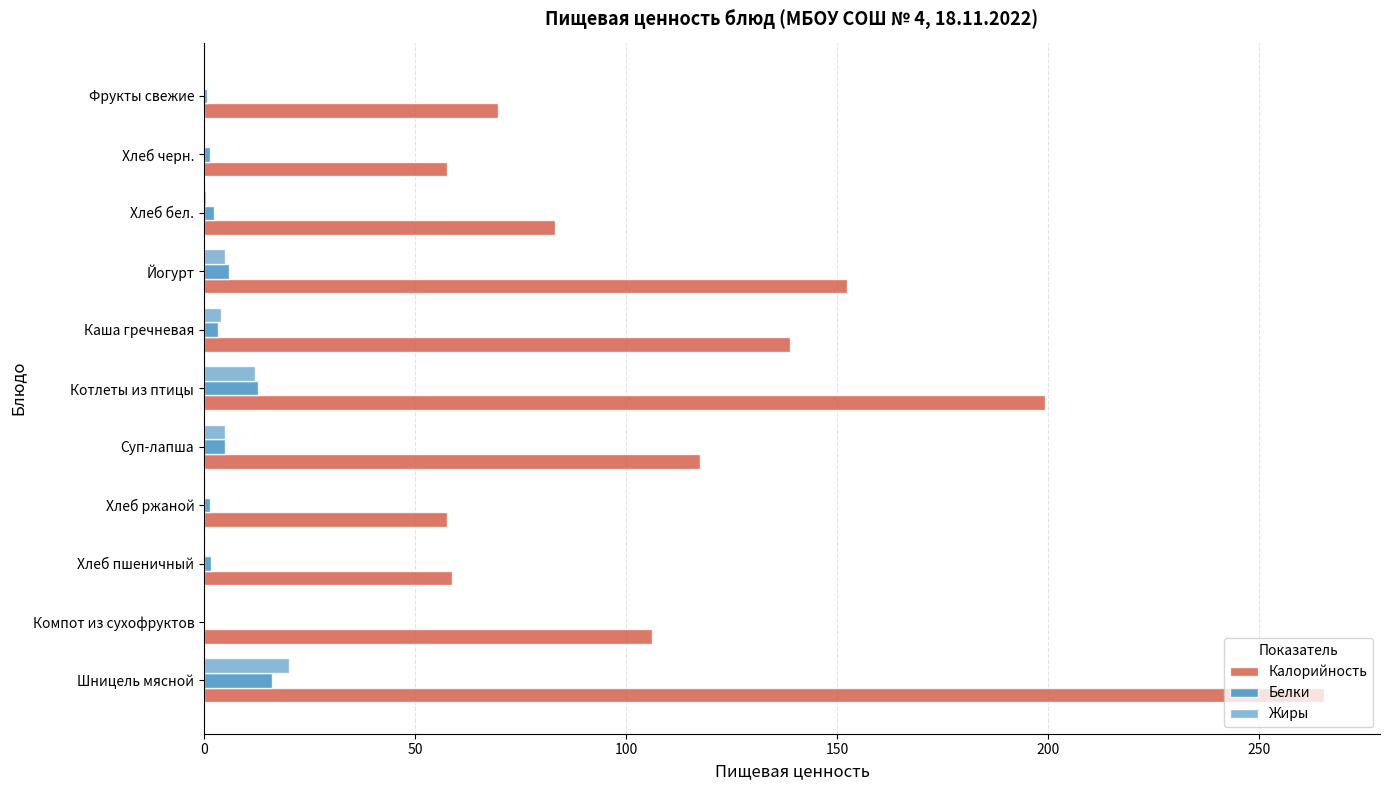

True or false: Калорийность has a value of 49.9 at Котлеты из птицы.

False